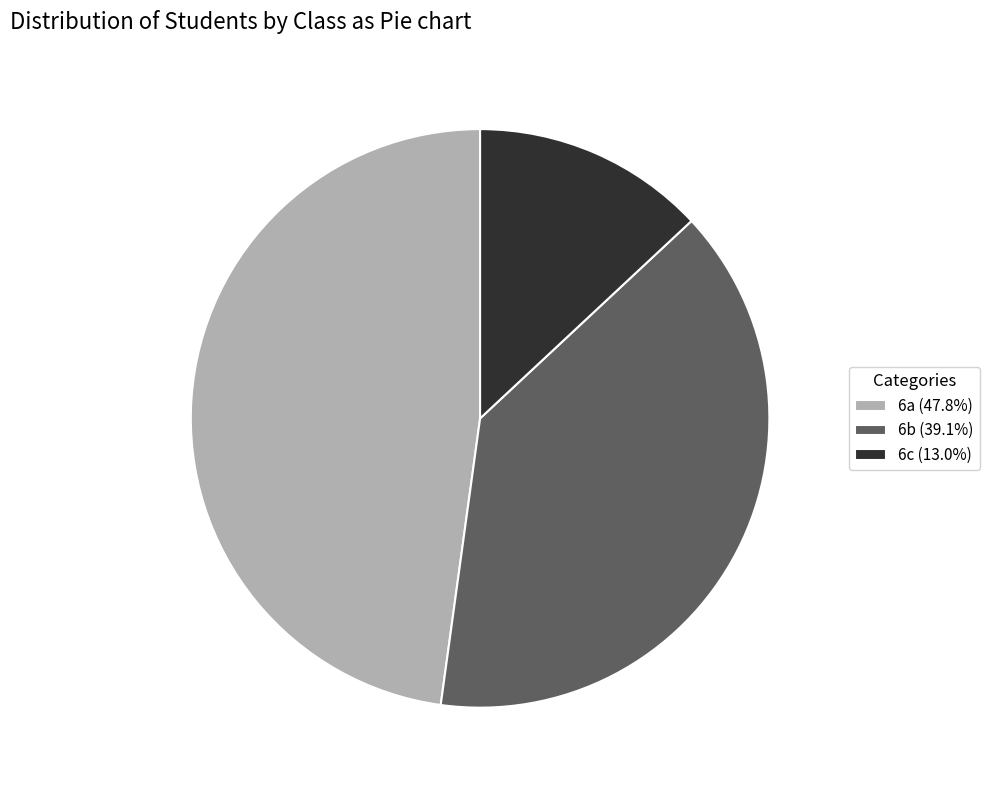

Rank the categories by value from lowest to highest.

6c, 6b, 6a